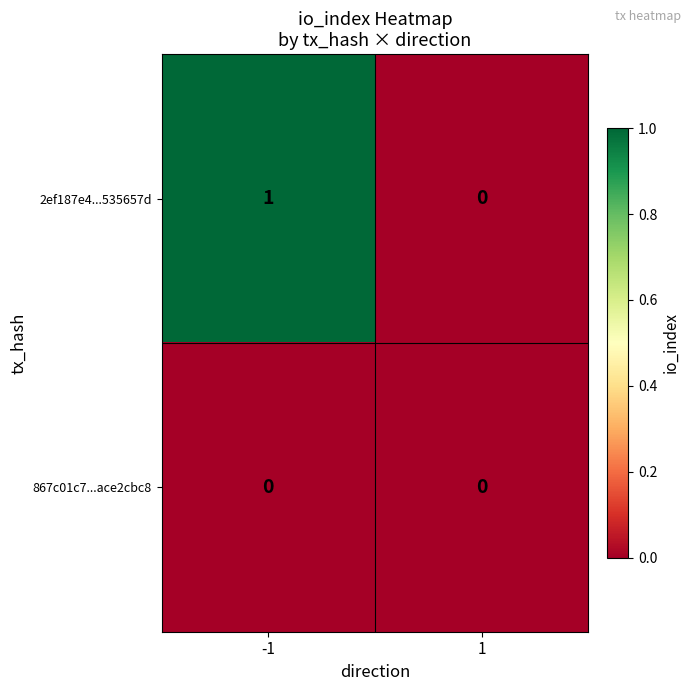

Rank the series by their maximum value, from highest to lowest.

2ef187e4...535657d, 867c01c7...ace2cbc8